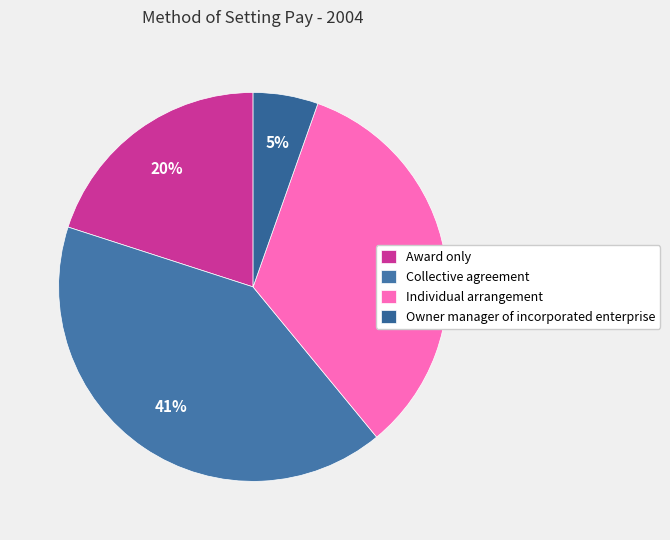

Is there a majority slice in this chart?

No